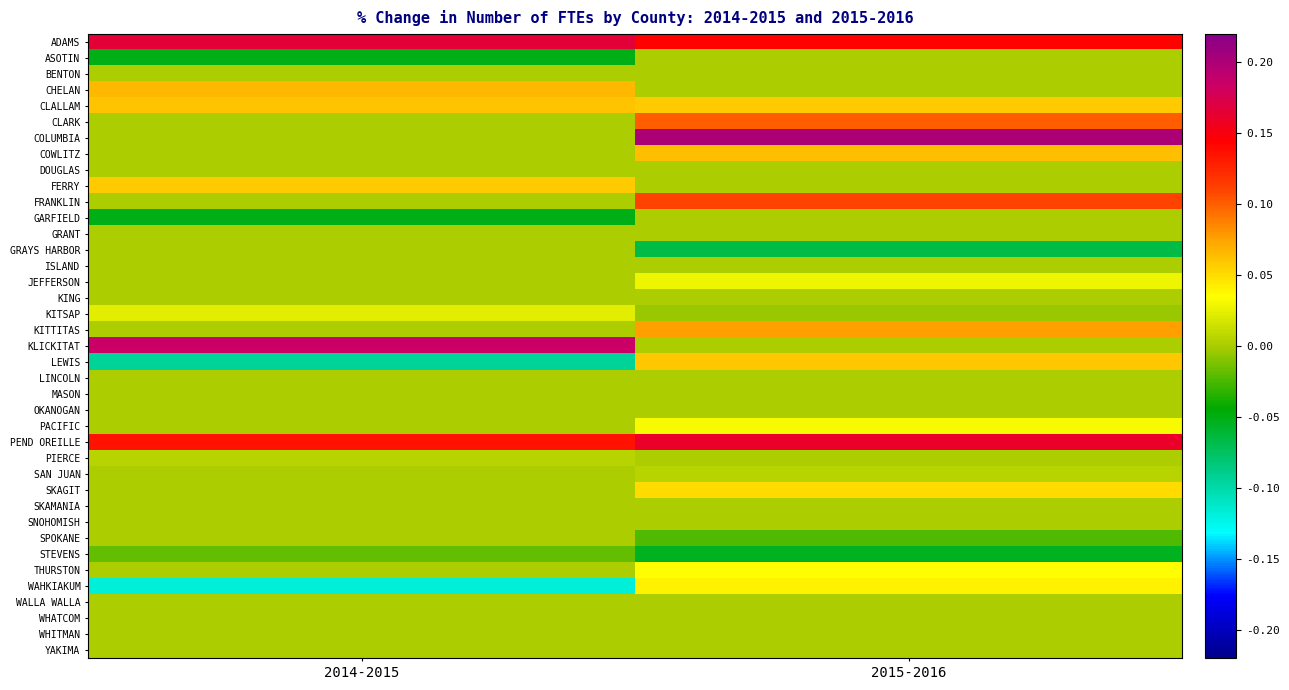

Count the number of data series in this chart.

39